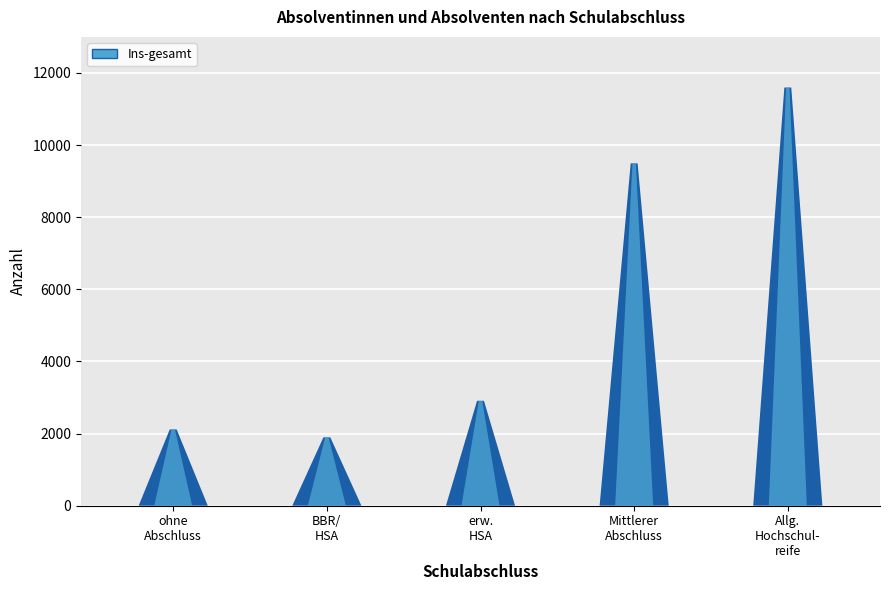

What position from the right is erweiterter Hauptschulabschluss?

3